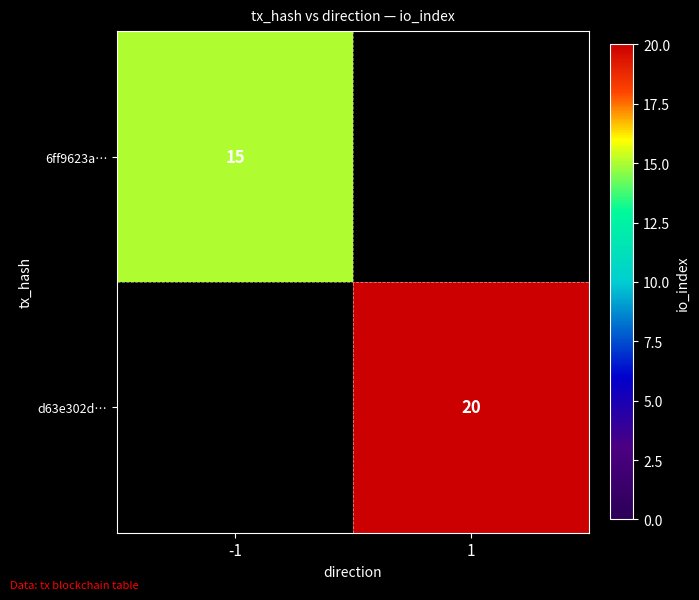

The 6ff9623a… series shows 22 at -1. True or false?

False